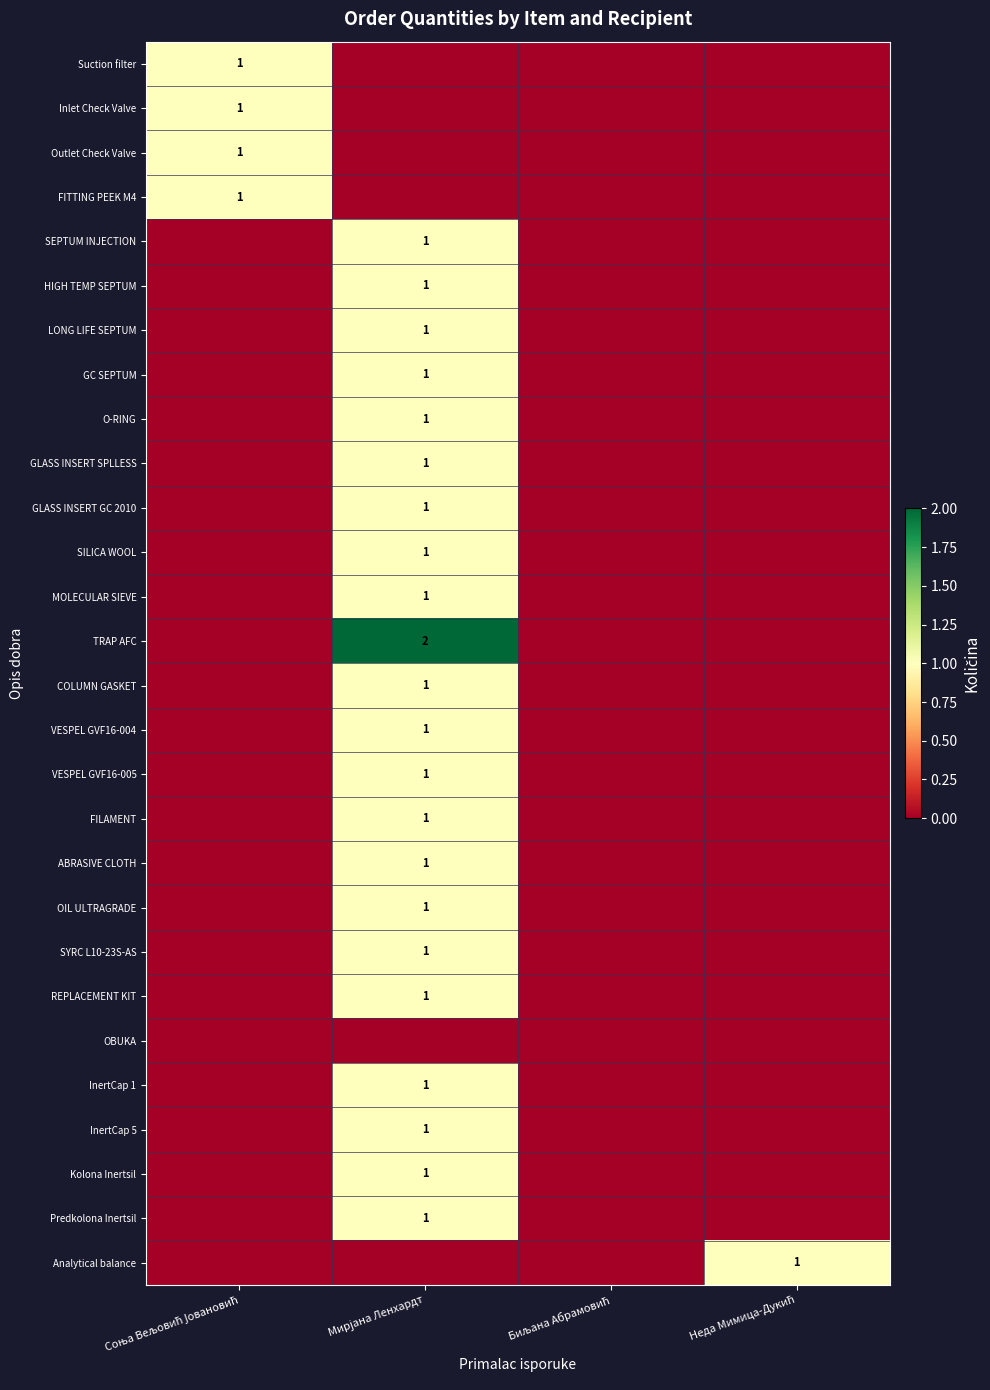

Is the value of COLUMN GASKET at Мирјана Ленхардт greater than the value of OIL ULTRAGRADE at Мирјана Ленхардт?

No